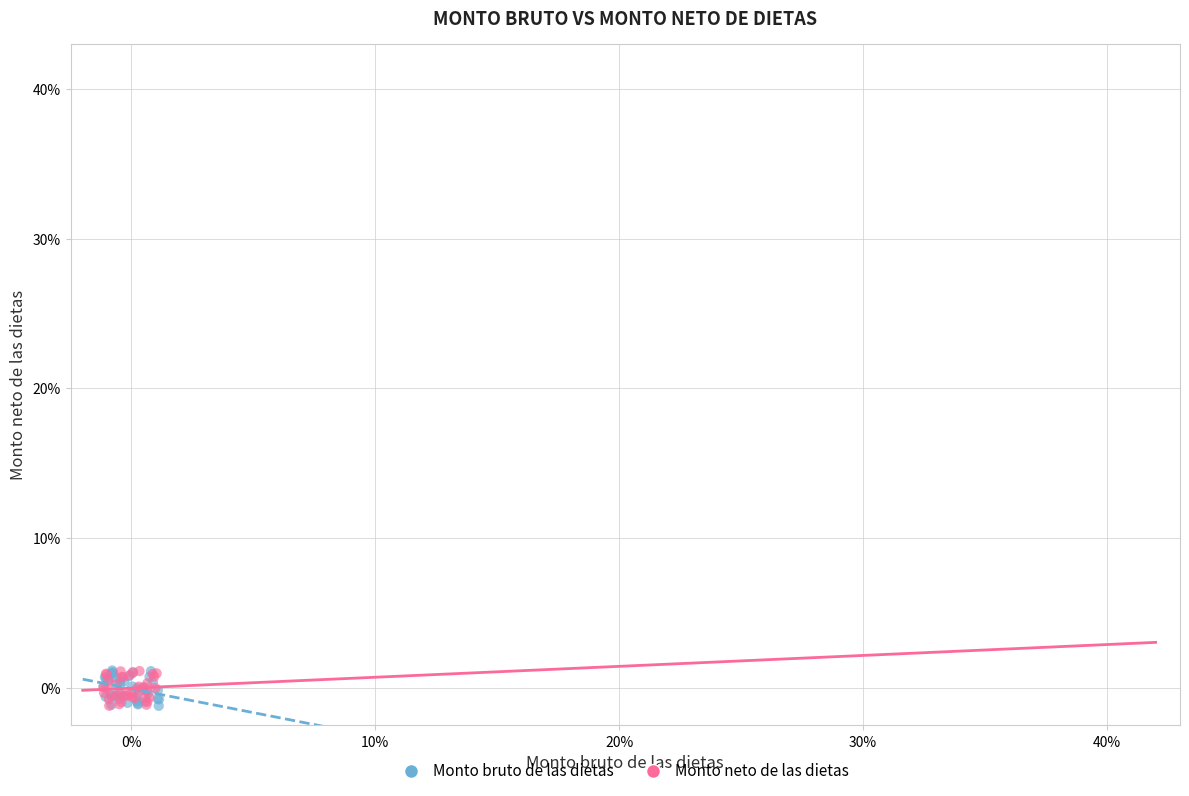

What are all the series names shown in the legend?

Monto bruto de las dietas, Monto neto de las dietas